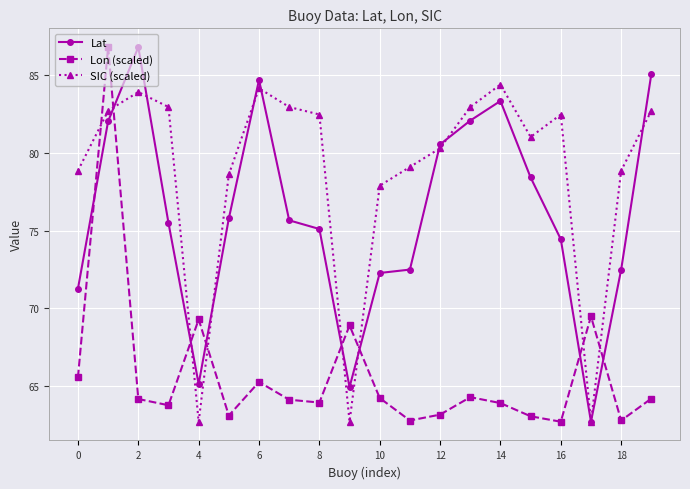

What is the sum of all Lat values?

1520.6